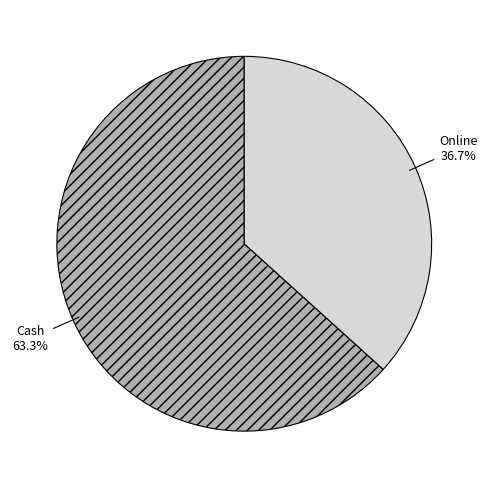

Approximately how many times larger is the value at Online compared to Cash?

0.6